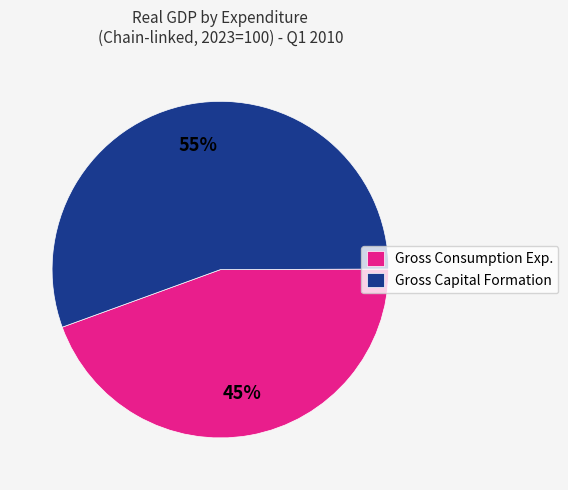

Approximately how many times larger is the value at Gross Capital Formation compared to Gross Consumption Exp.?

1.2